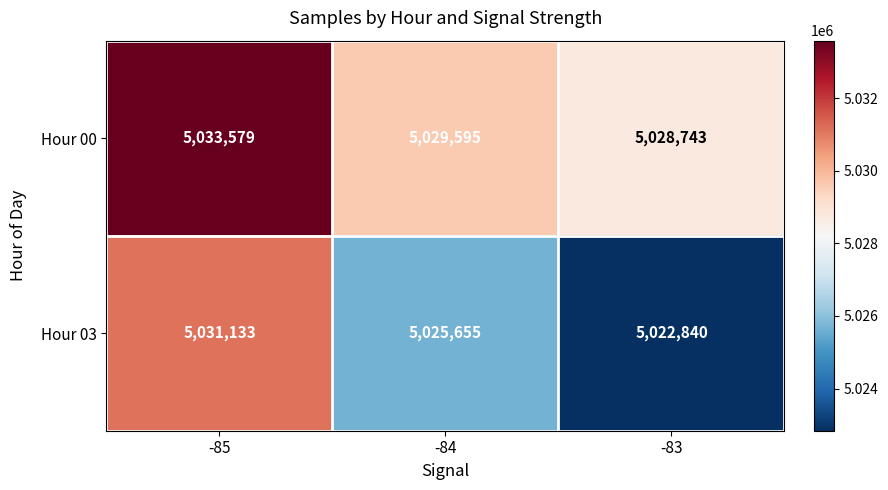

What is the average value of the Hour 00 series?

5030639